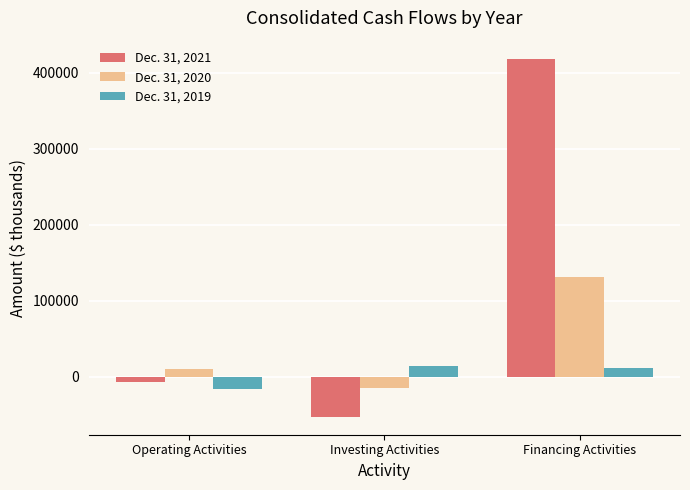

What is the difference between the Dec. 31, 2019 values at Operating Activities and Investing Activities?

31066